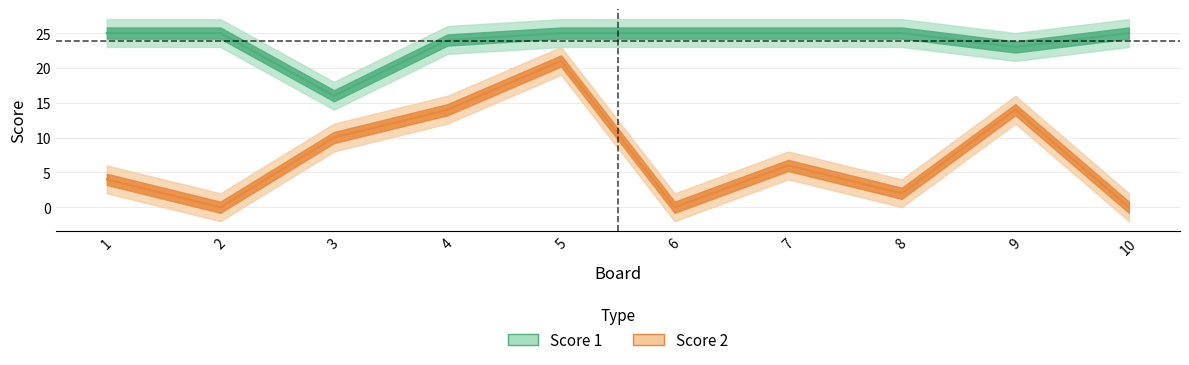

Which label corresponds to the largest value in the chart?

1